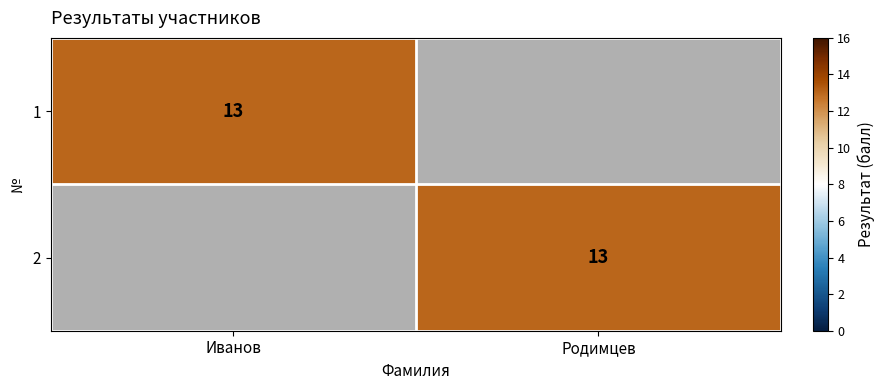

What is the greatest value displayed?

13